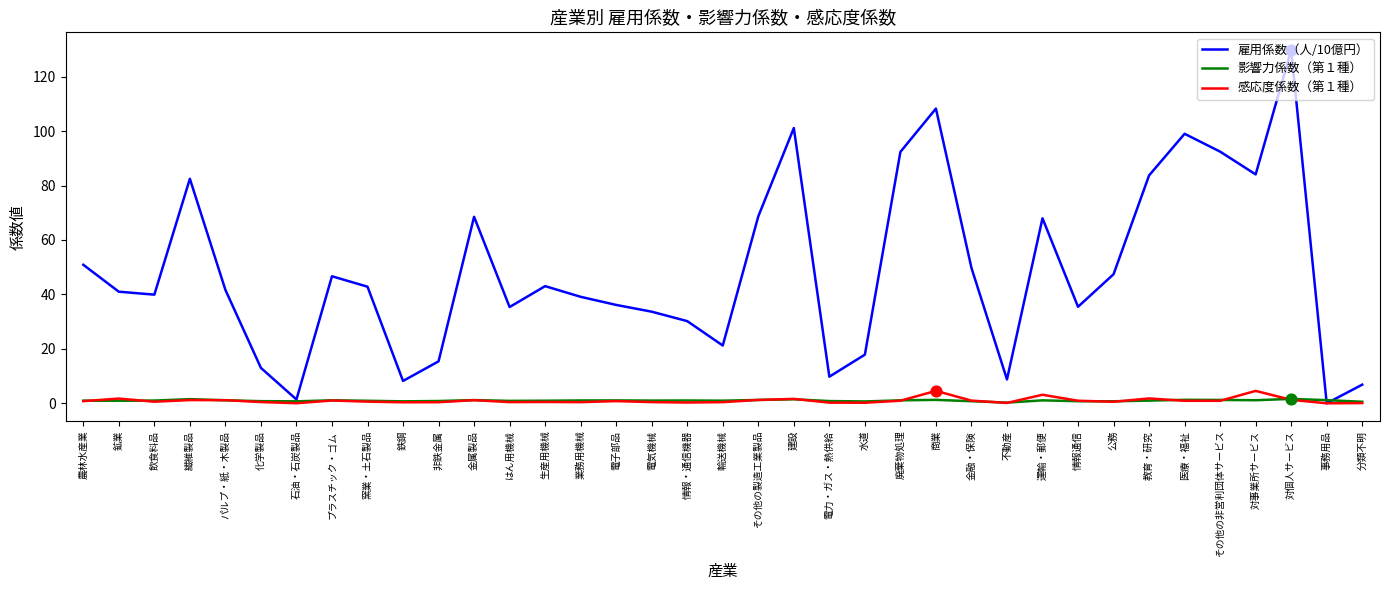

What are all the series names shown in the legend?

雇用係数（人/10億円）, 影響力係数（第１種）, 感応度係数（第１種）